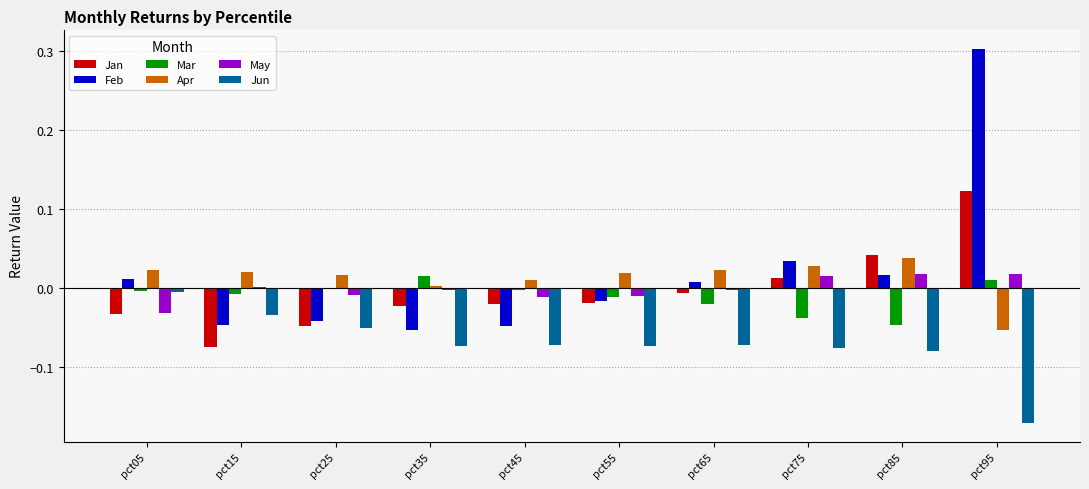

Count the number of data series in this chart.

6